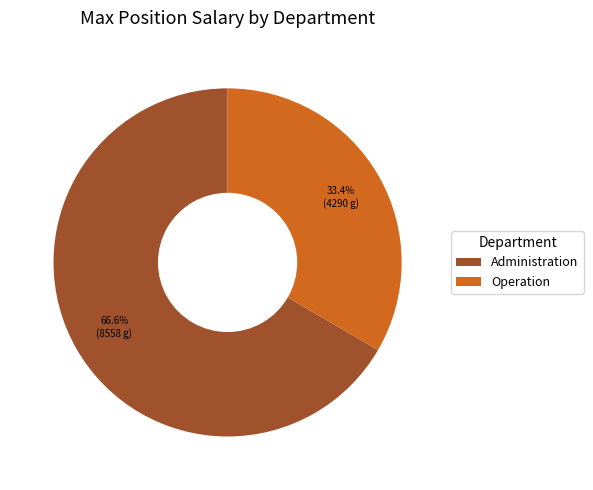

Approximately how many times larger is the value at Administration compared to Operation?

2.0